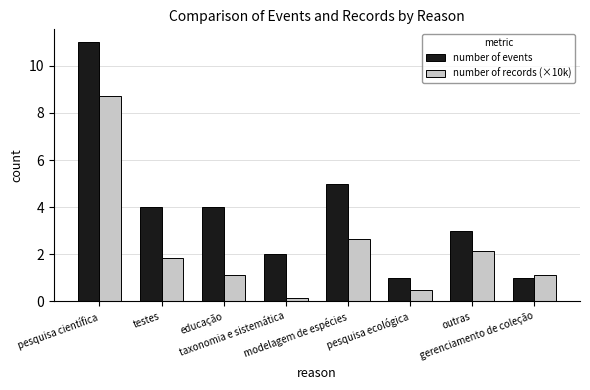

The number of records (×10k) series shows 3.6 at outras. True or false?

False